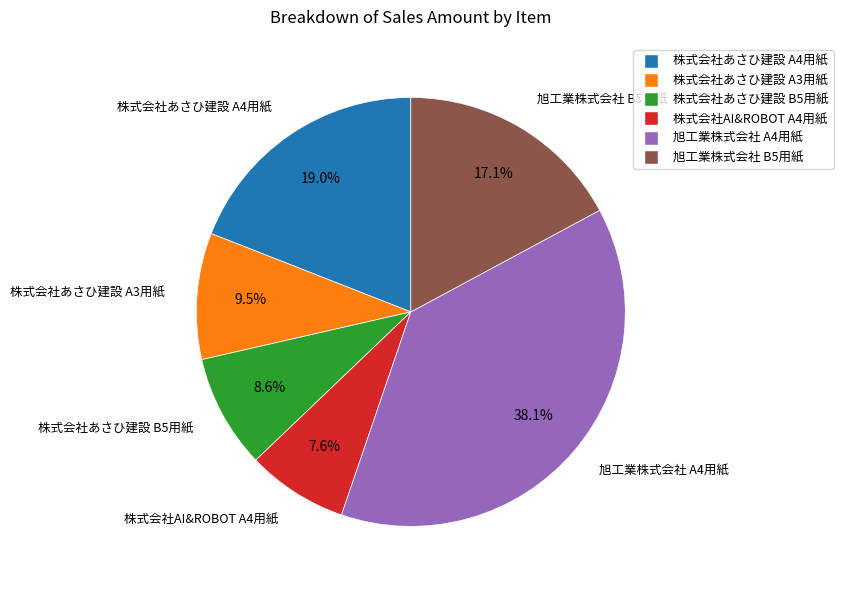

Which has a higher value, 旭工業株式会社 B5用紙 or 株式会社あさひ建設 A4用紙?

株式会社あさひ建設 A4用紙